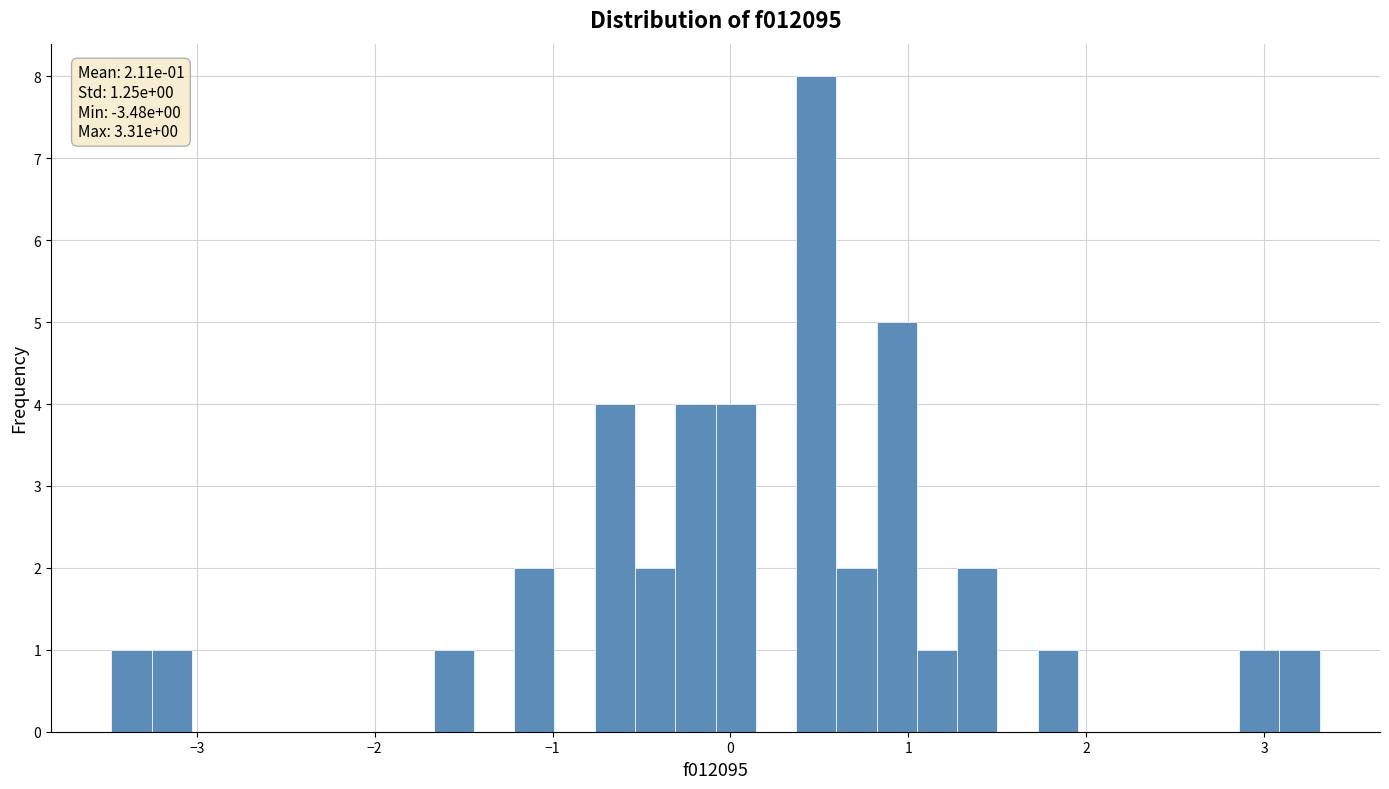

Read against the x-axis, roughly where is the centre of the tallest bar?

0.5